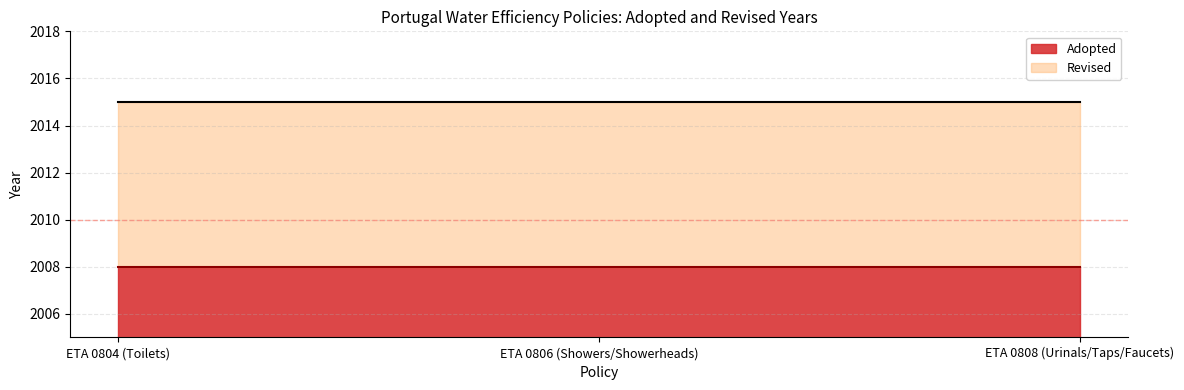

What is the value of the Adopted point at the 3rd from the left?

2008